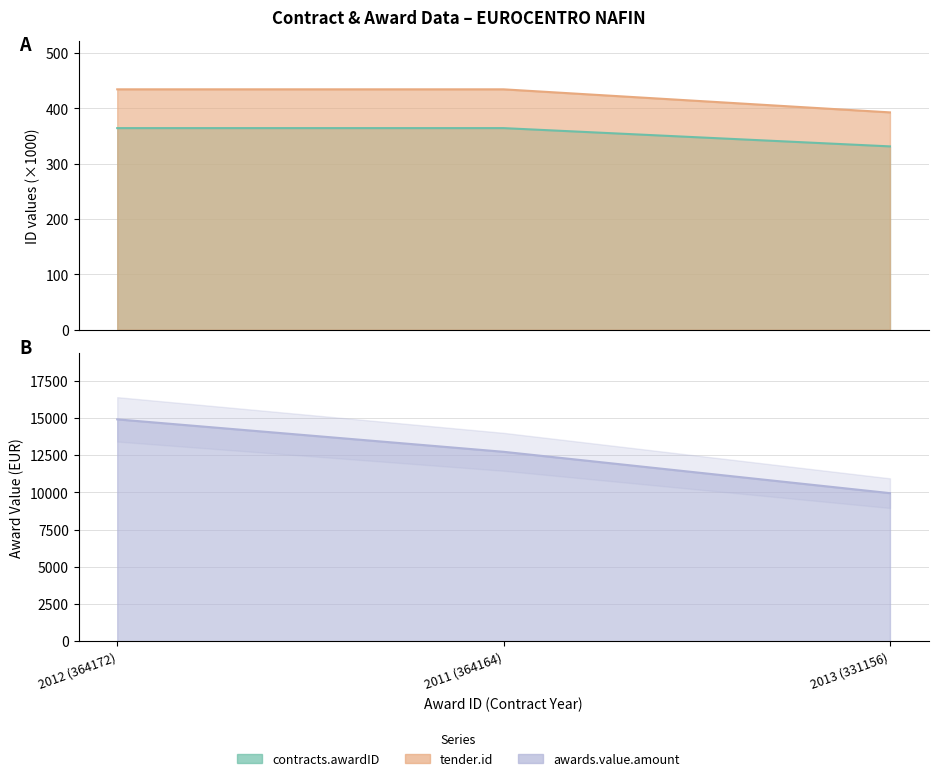

Which series changed the most between 2012 (364172) and 2013 (331156)?

awards.value.amount